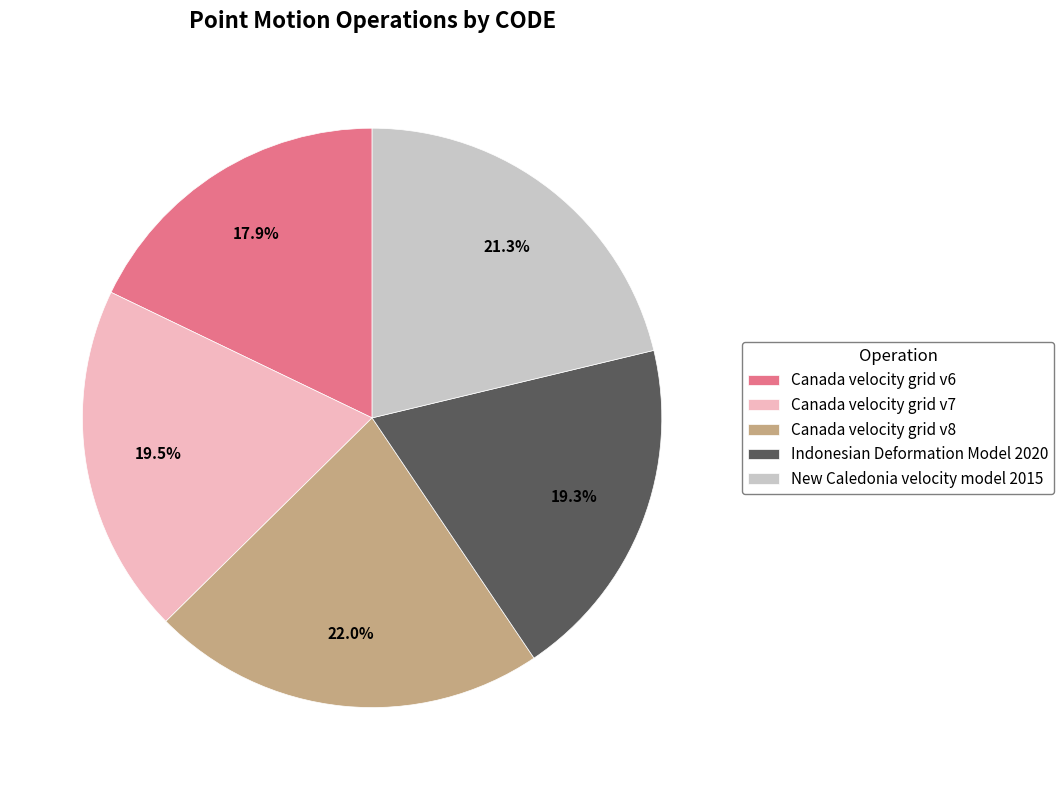

Which has a higher value, New Caledonia velocity model 2015 or Indonesian Deformation Model 2020?

New Caledonia velocity model 2015